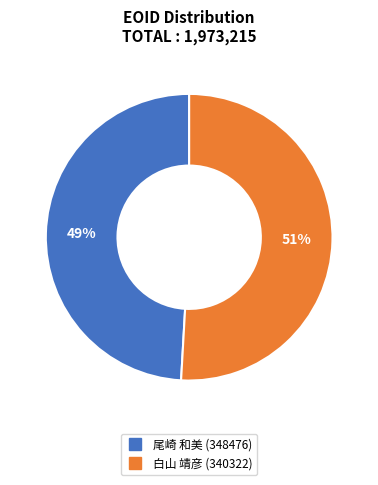

Does any single category account for the majority?

Yes